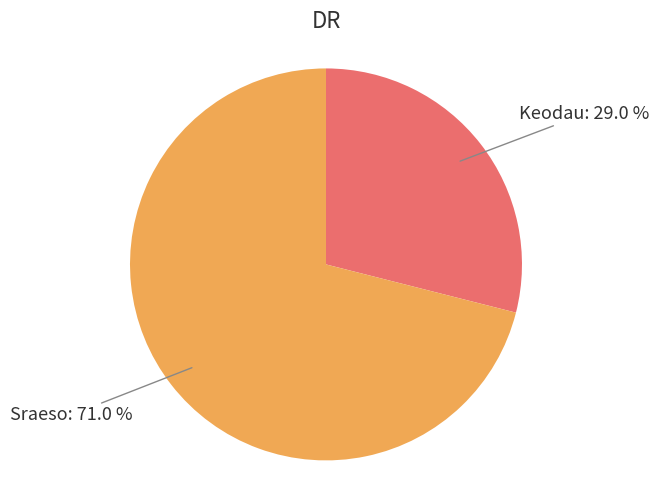

Rank the categories by value from lowest to highest.

Keodau, Sraeso